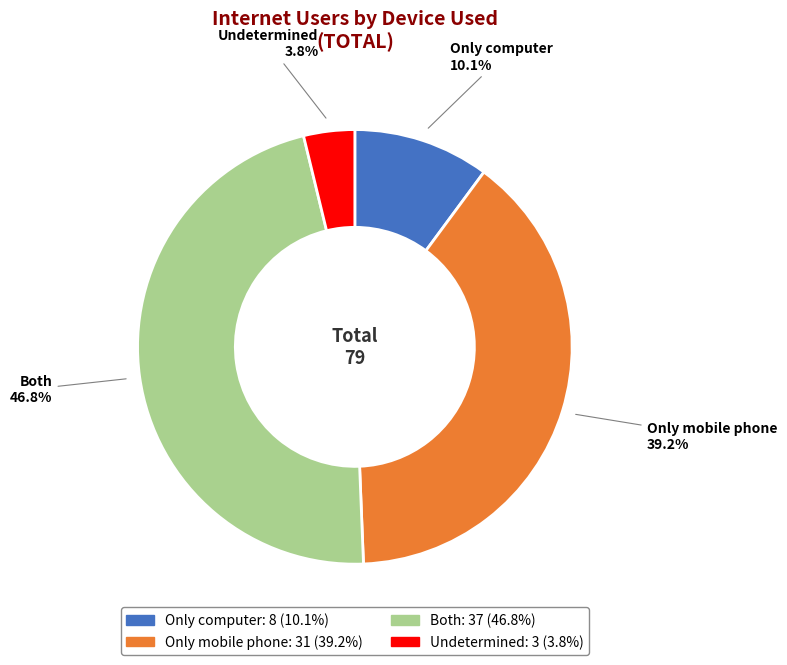

Is there any slice that represents more than half of the pie?

No